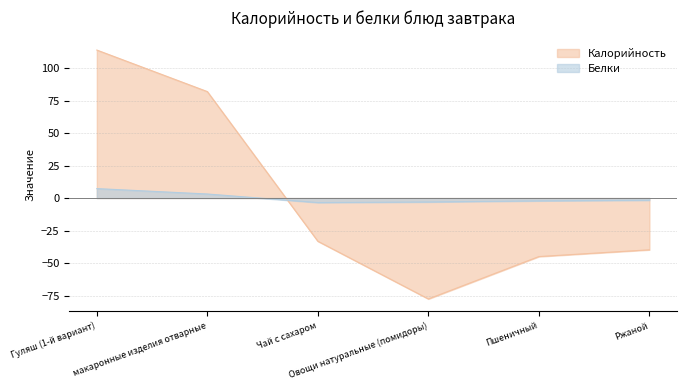

How many negative values does the Калорийность series have?

4